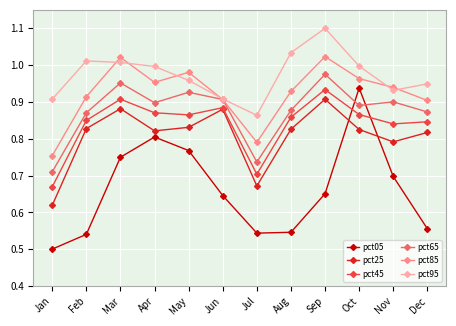

Which series has the largest total across all categories?

pct95